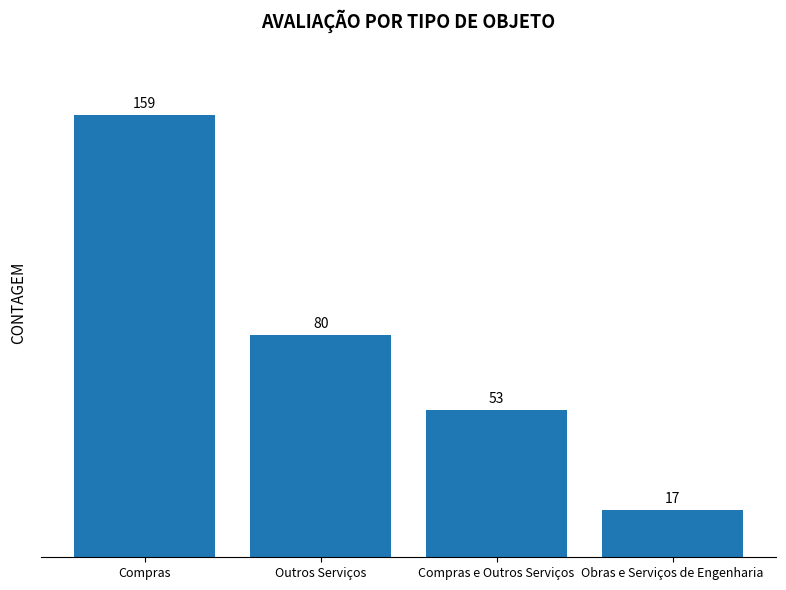

Reading left to right, what are all the values shown in this chart?

Compras=159	Outros Serviços=80	Compras e Outros Serviços=53	Obras e Serviços de Engenharia=17